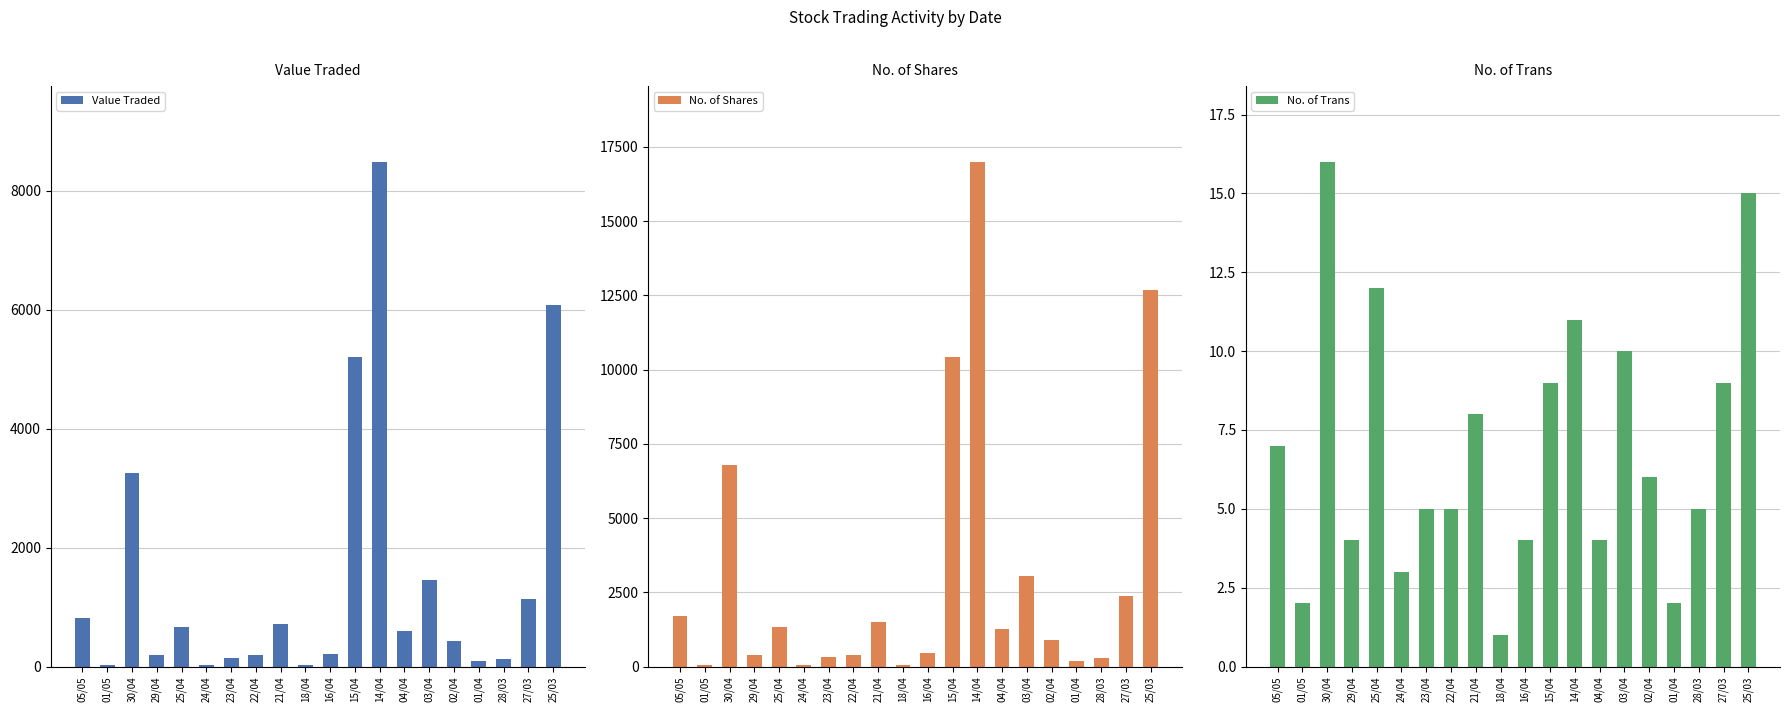

Is it true that No. of Trans equals 4 at 01/04?

False